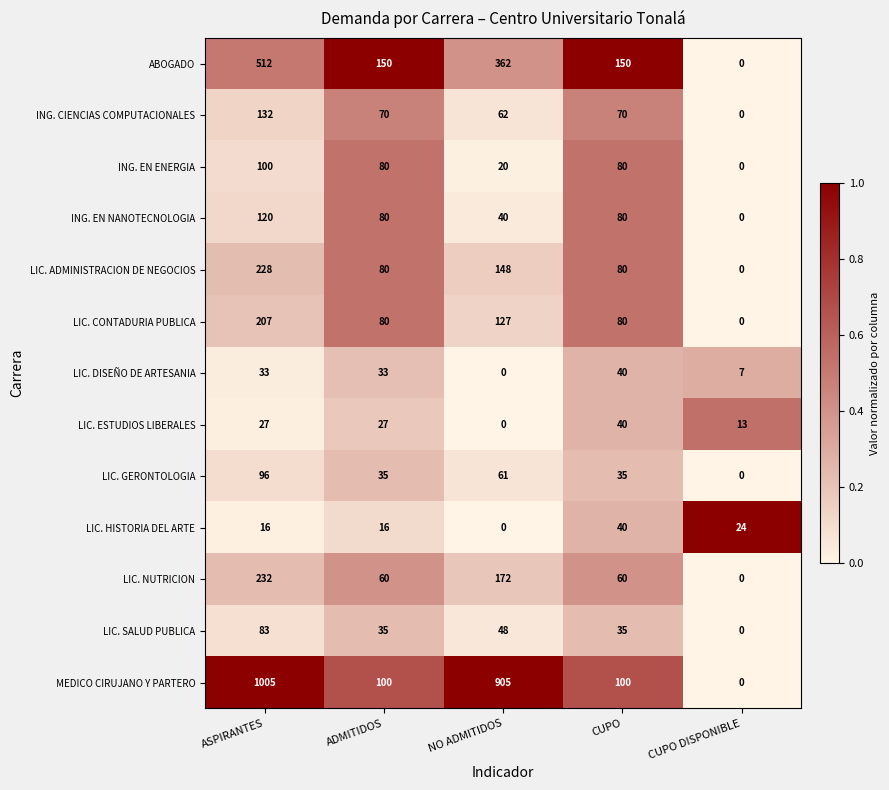

What is the maximum value for ABOGADO?

512